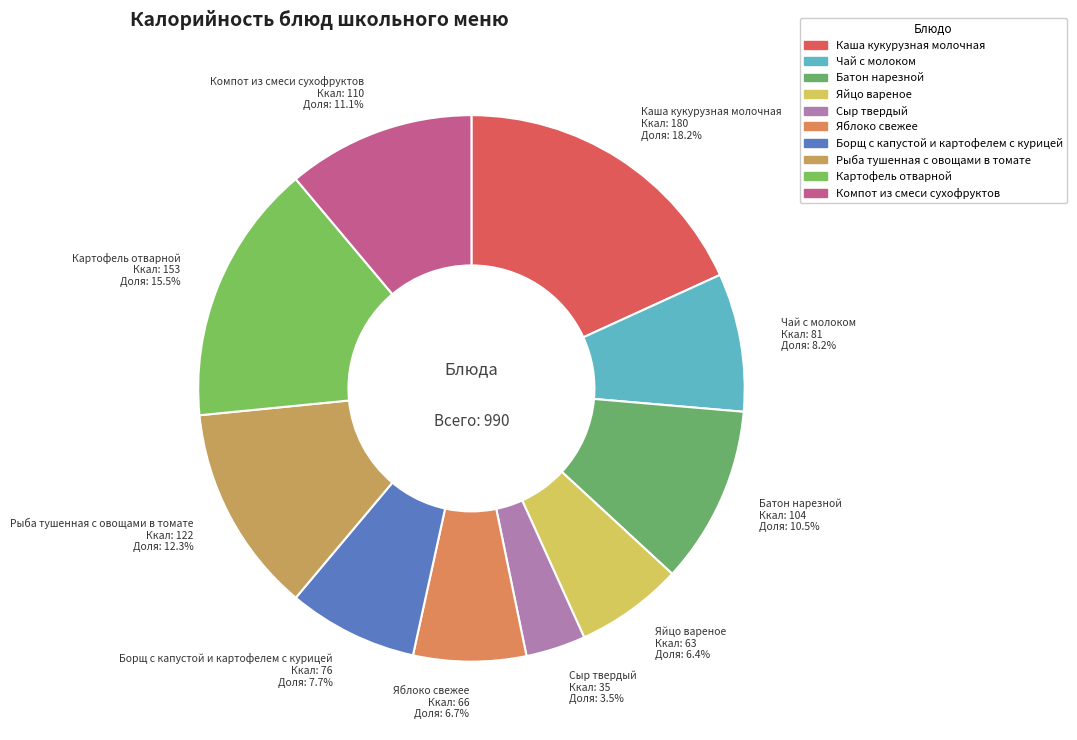

The Борщ с капустой и картофелем с курицей slice represents 2% of the pie. True or false?

False